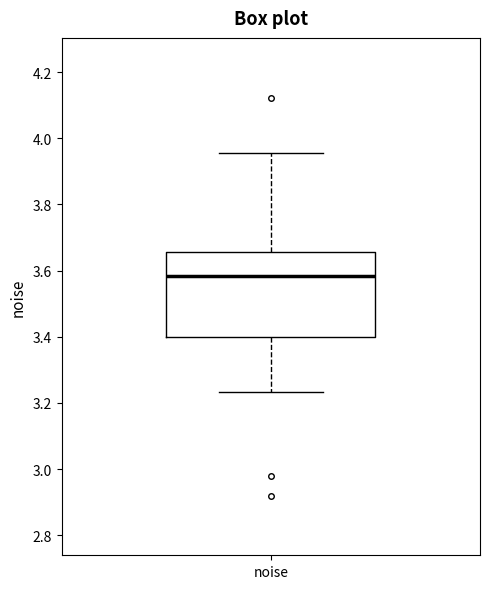

Where does the lower whisker of the box for noise end on the y-axis? The values are not printed on the chart, so give them approximately, as read against the axis.

3.24